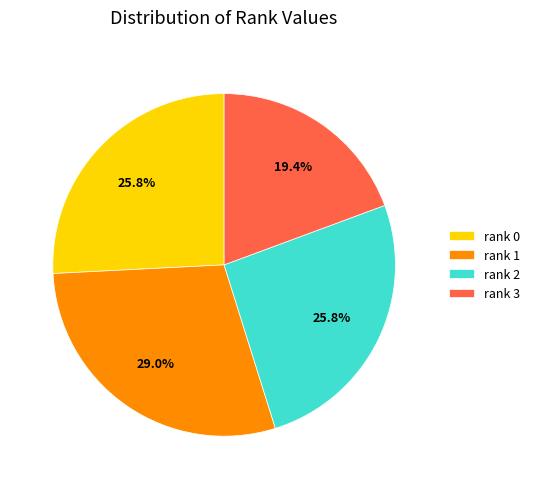

Which category has the smallest portion of the pie?

rank 3